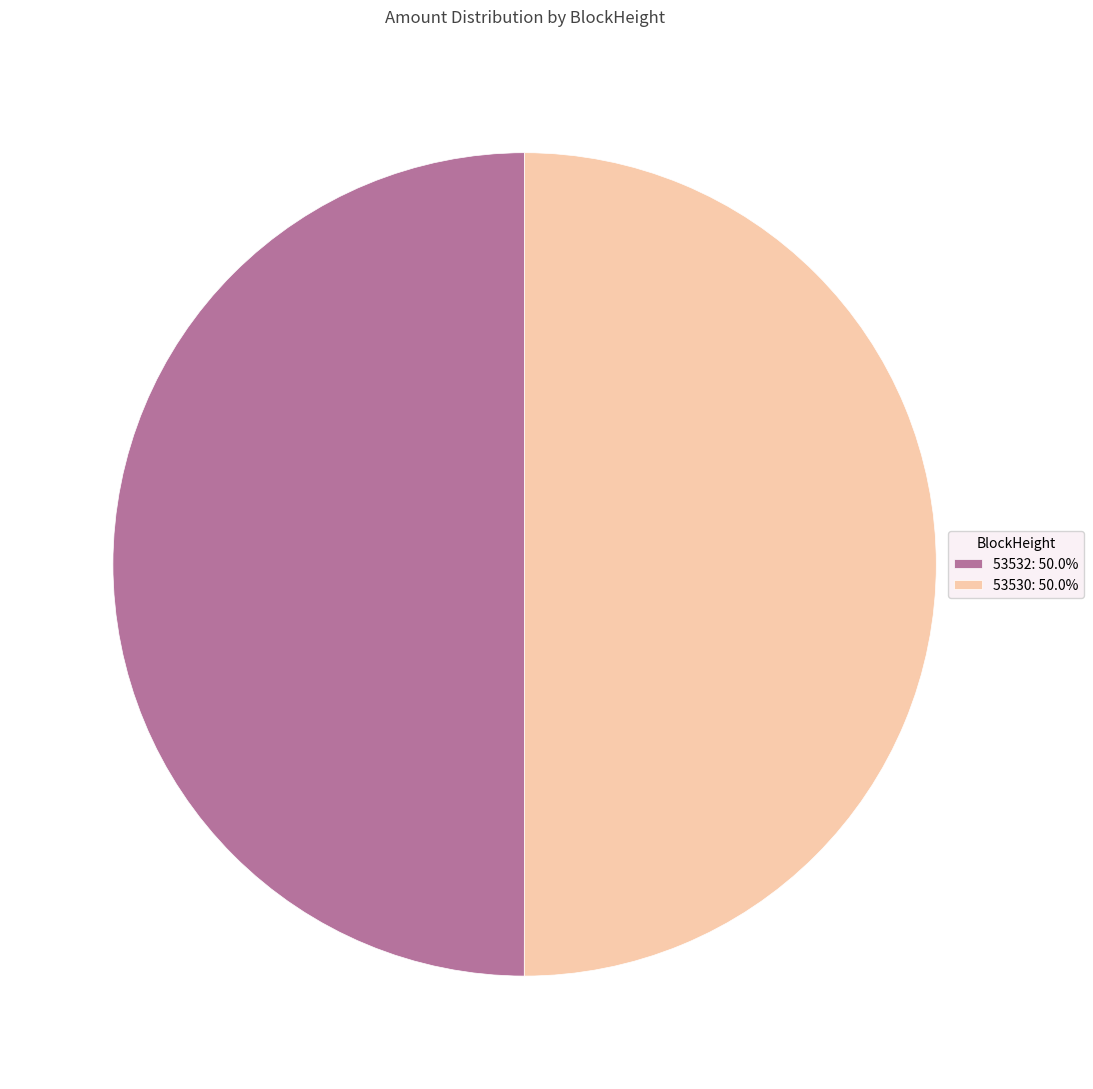

Combined, do 53532: 50.0% and 53530: 50.0% account for over 50%?

Yes